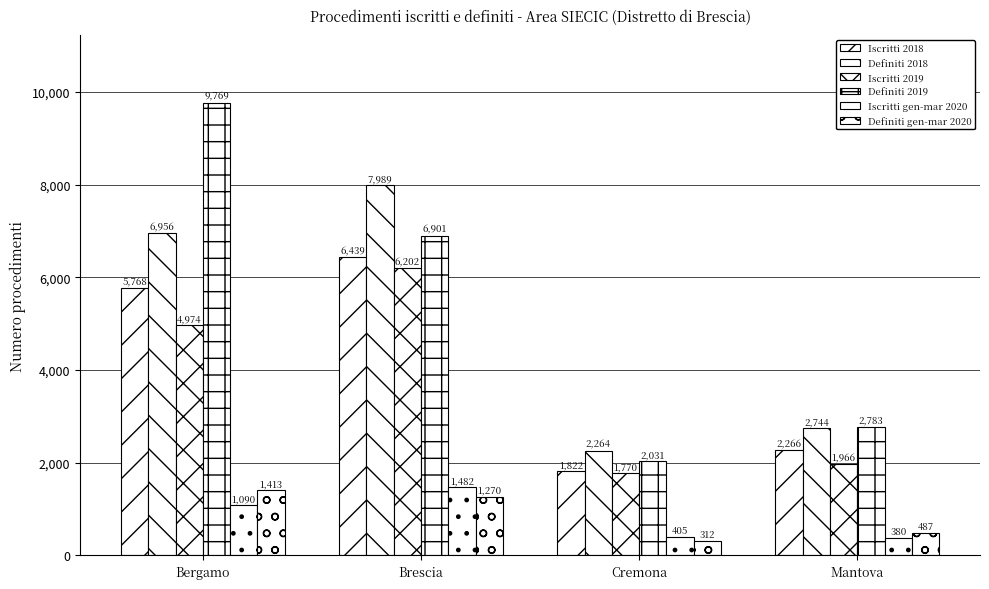

At which label does Iscritti gen-mar 2020 reach its peak?

Brescia